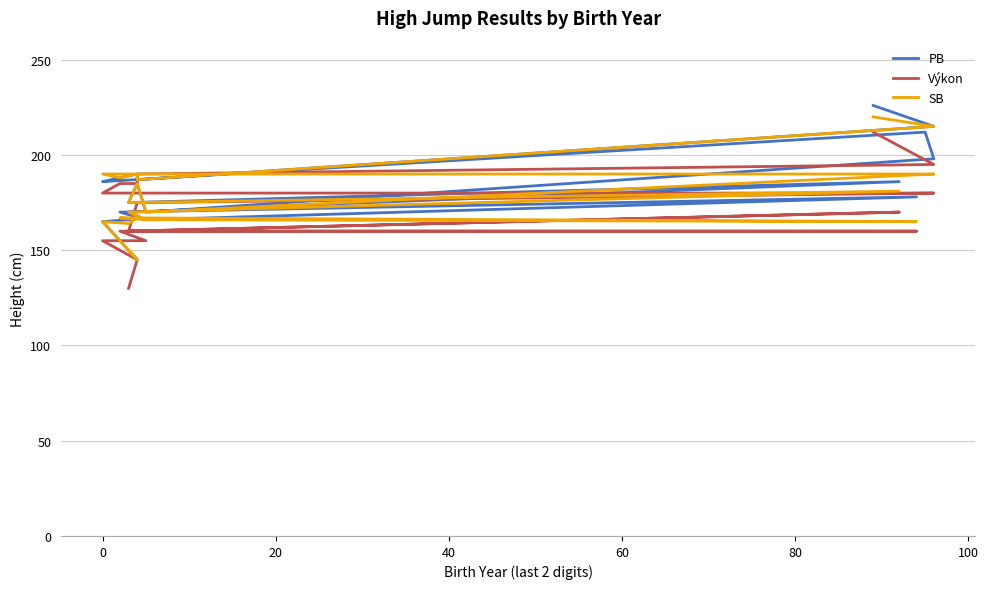

Does the chart have visible grid lines?

Yes